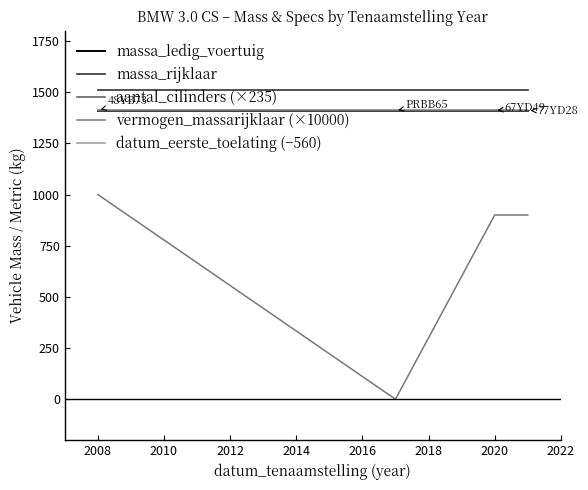

Is this an area chart (filled region under the line)?

No